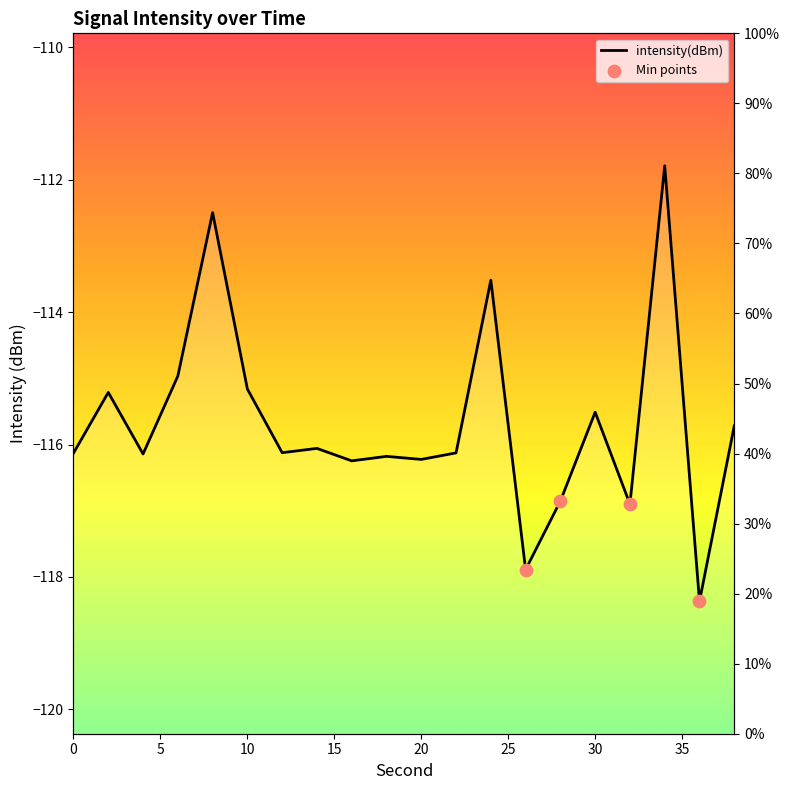

What is the change in value from 30 to 34?

+3.7